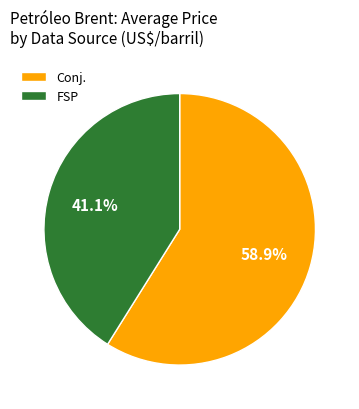

Approximately how many times larger is the value at FSP compared to Conj.?

0.7